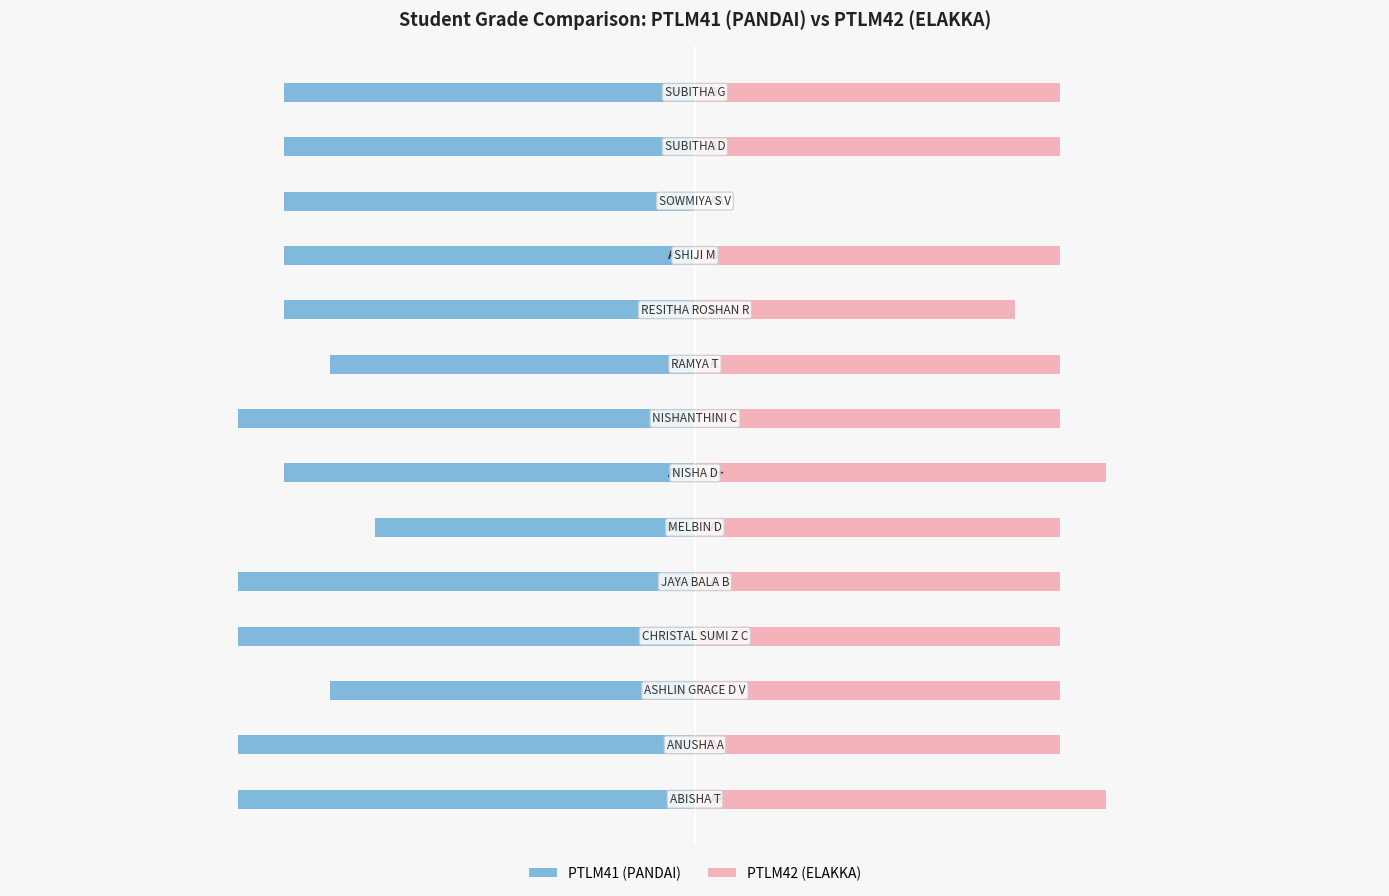

The value of PTLM41 (PANDAI) at 6 is -4.5. True or false?

True